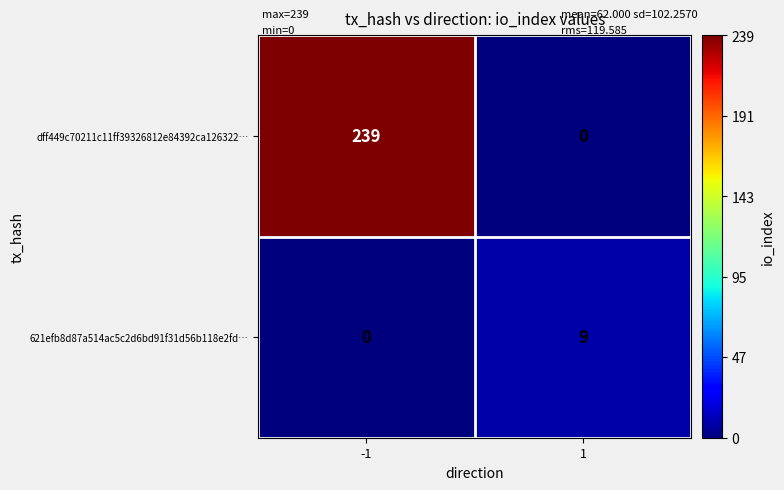

What is the difference between the 621efb8d87a514ac5c2d6bd91f31d56b118e2fd… values at -1 and 1?

9